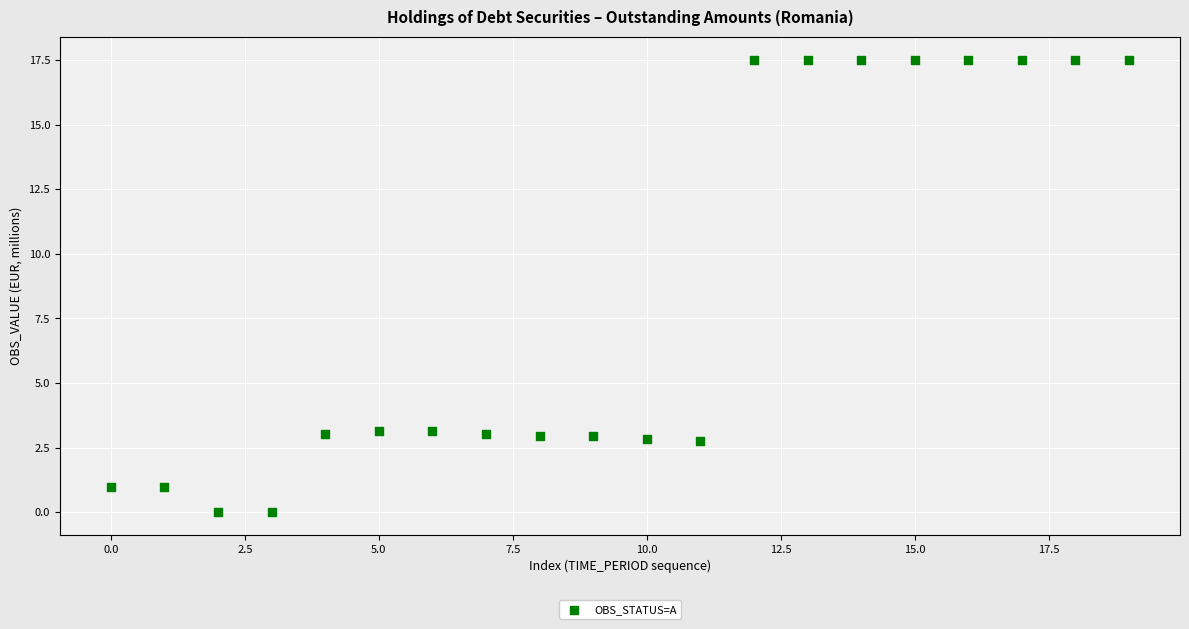

What is the range of Y values (max minus min)?

17.5